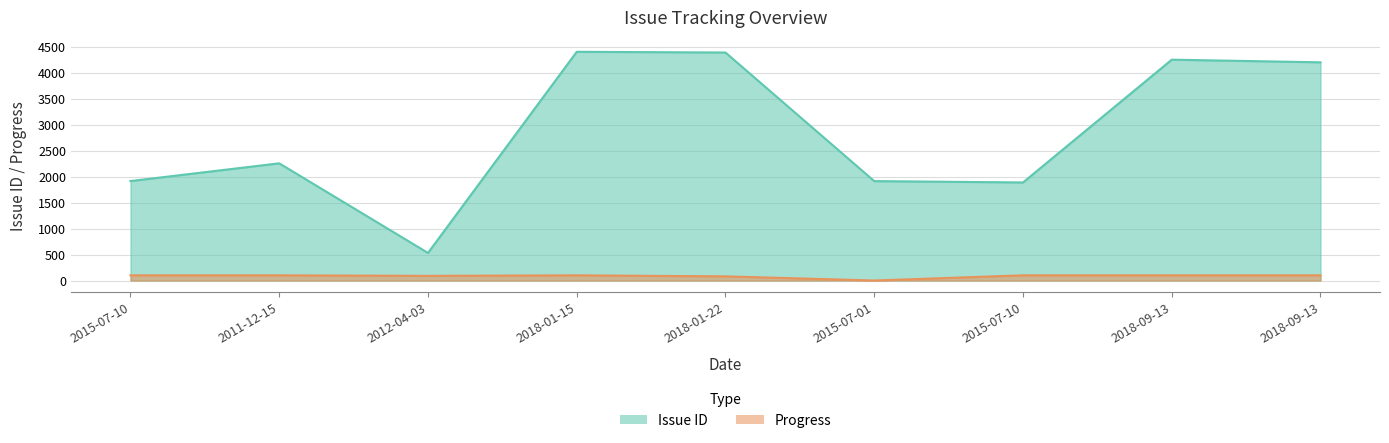

True or false: Issue ID and Progress intersect in this chart.

False